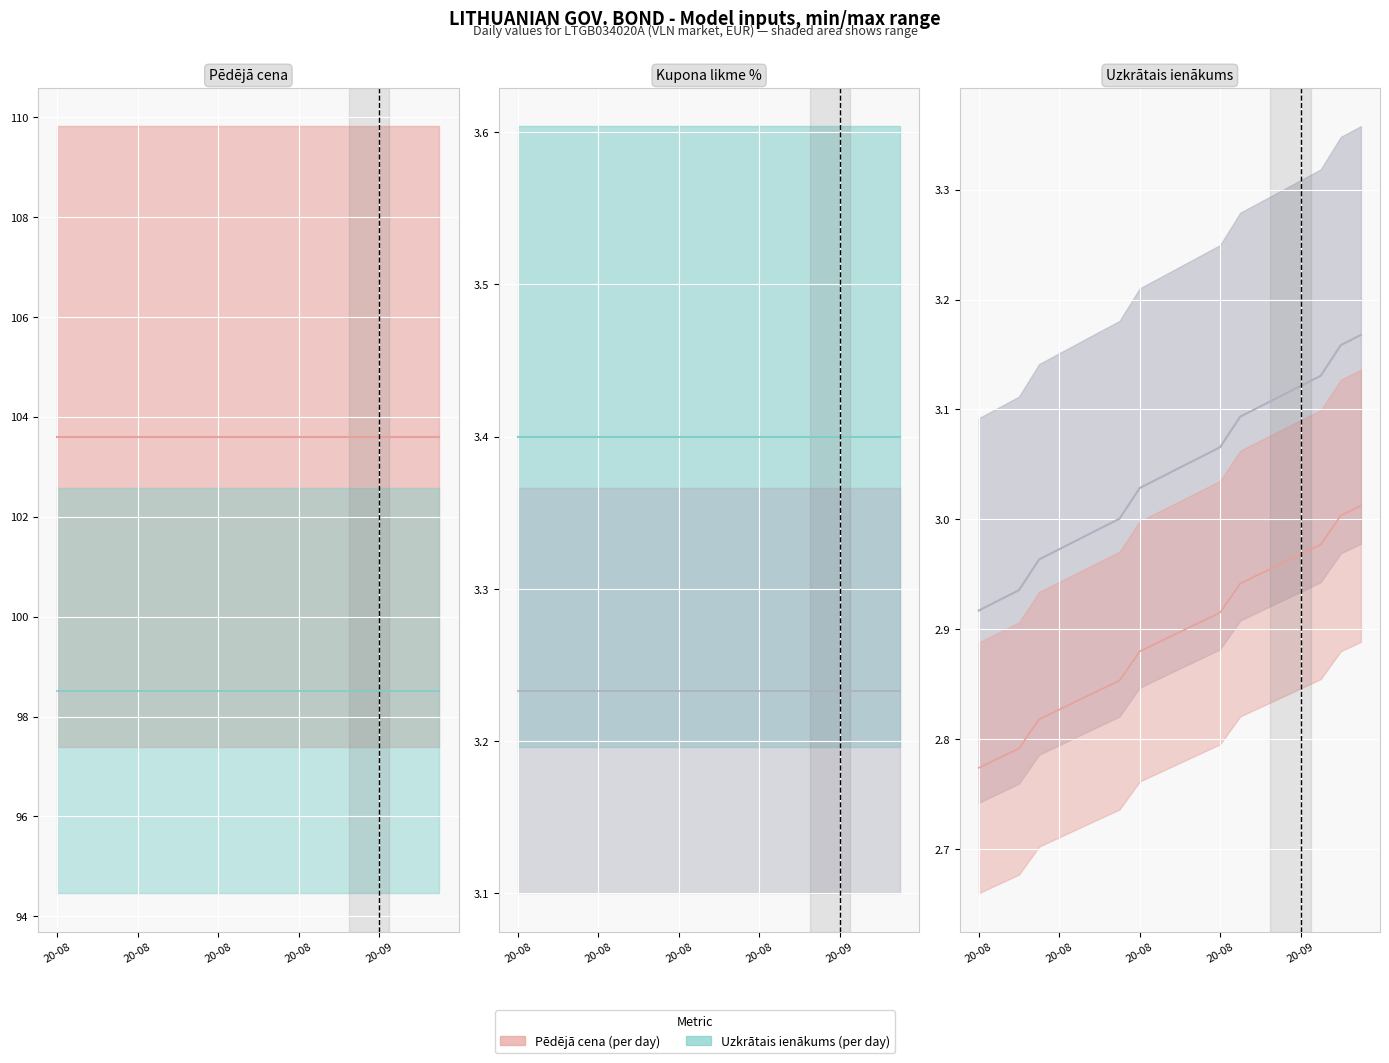

Is this an area chart (filled region under the line)?

No